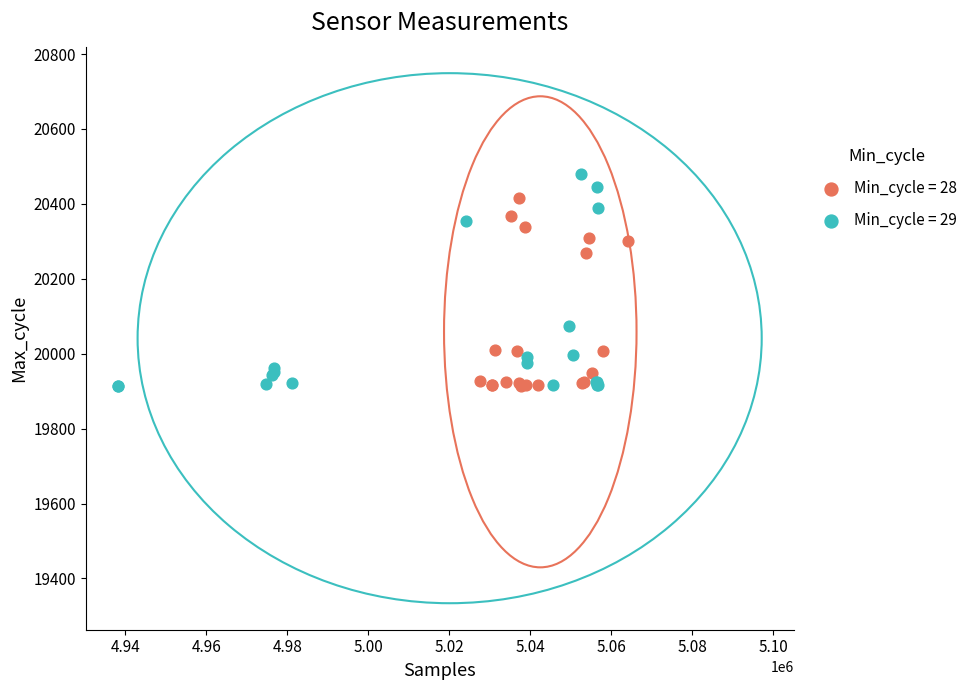

What are all the series names shown in the legend?

Min_cycle = 28, Min_cycle = 29